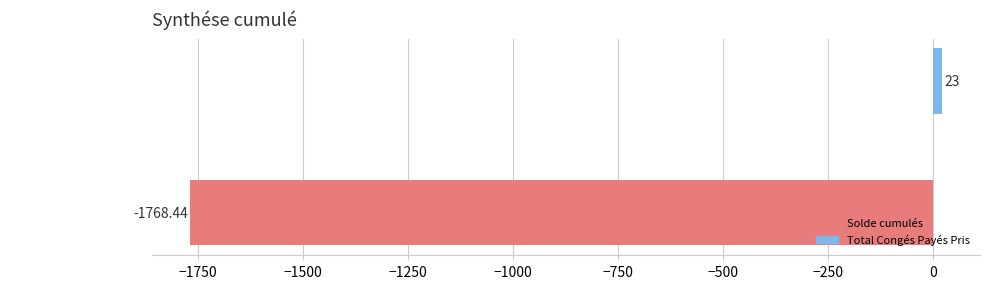

Rank the series by their average value, from lowest to highest.

Solde cumulés, Total Congés Payés Pris